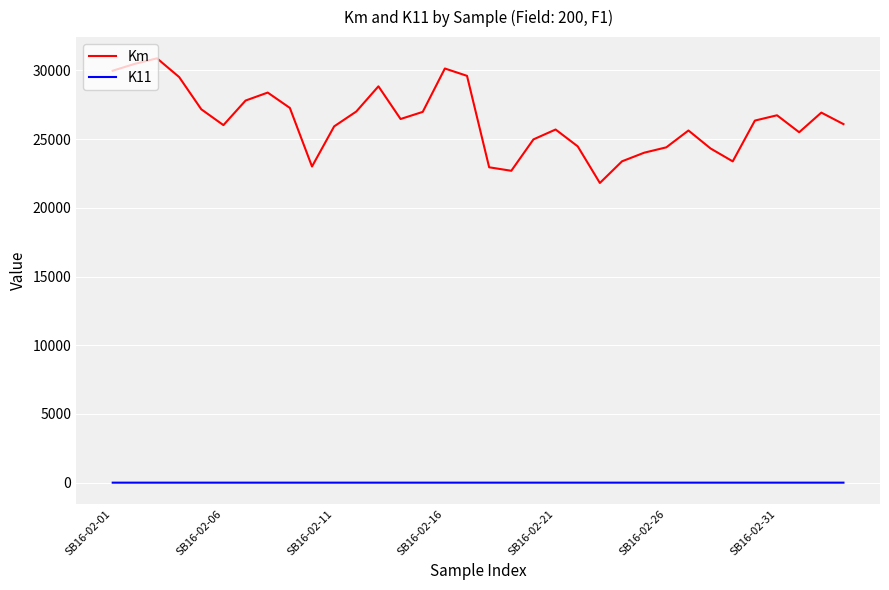

True or false: Km and K11 cross at least once.

False